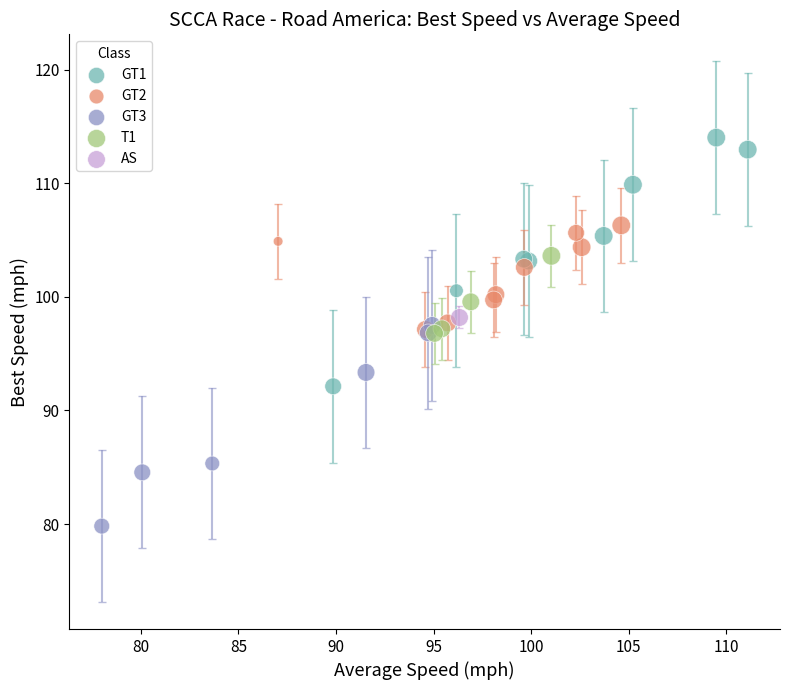

Which series contains the lowest Y value?

GT3